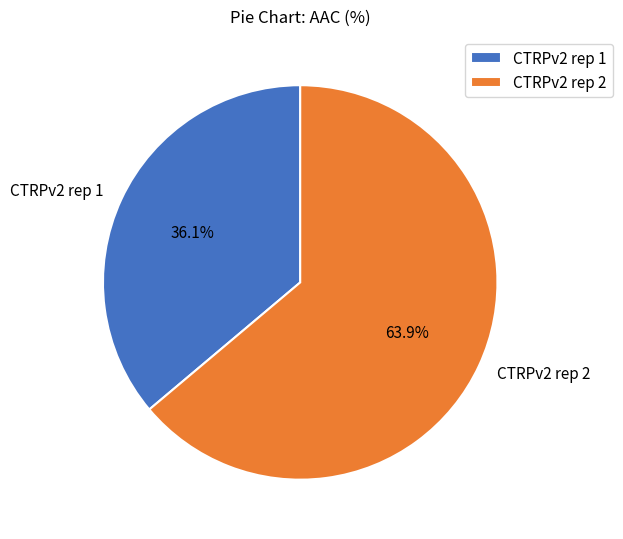

The CTRPv2 rep 1 slice represents 36% of the pie. True or false?

True